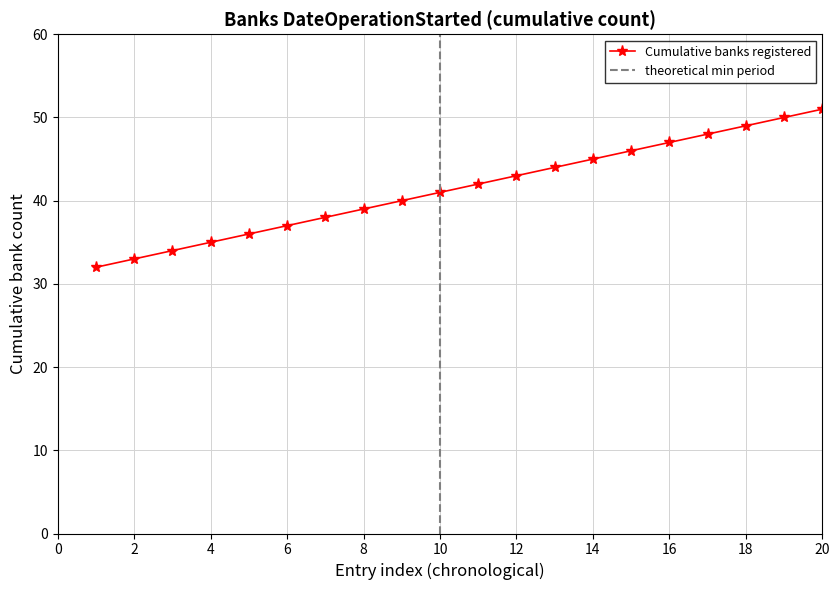

What is the minimum value for Cumulative banks registered?

32